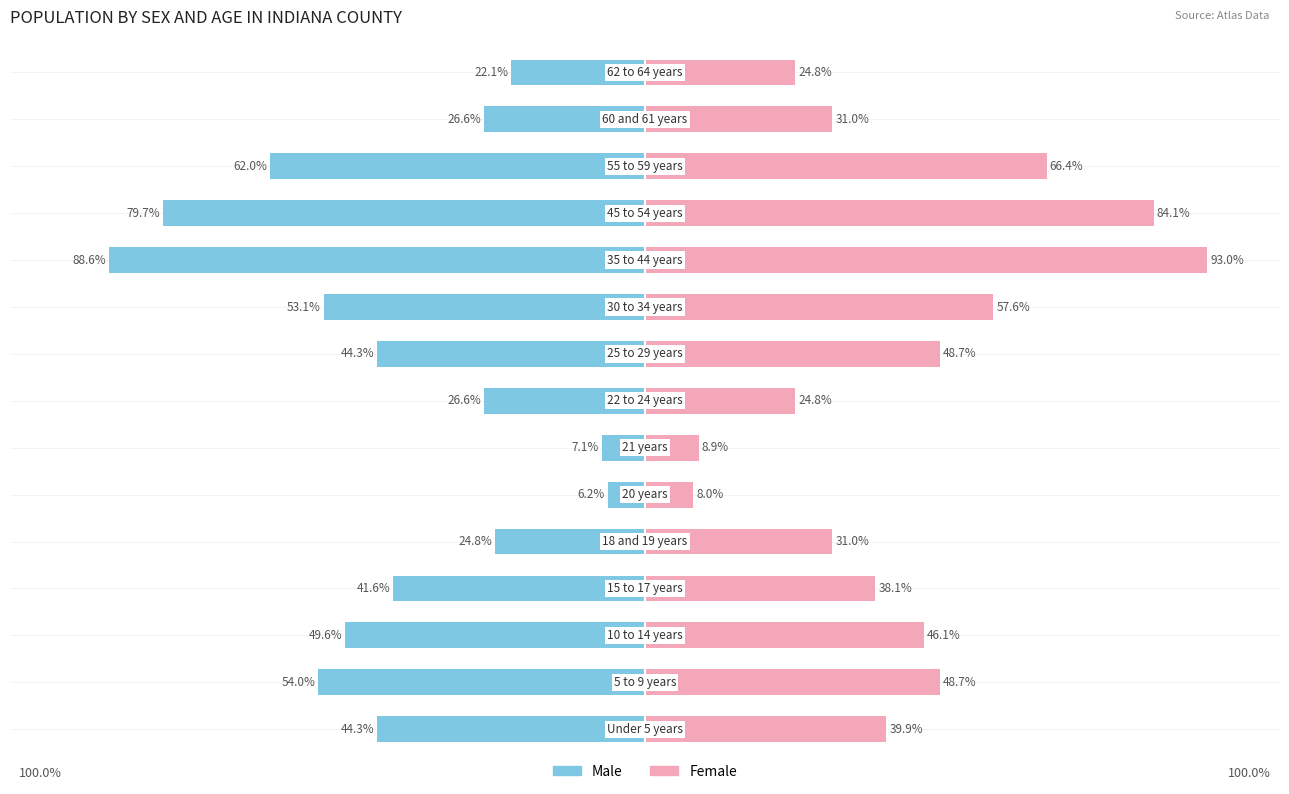

How many bars are there in each group?

2